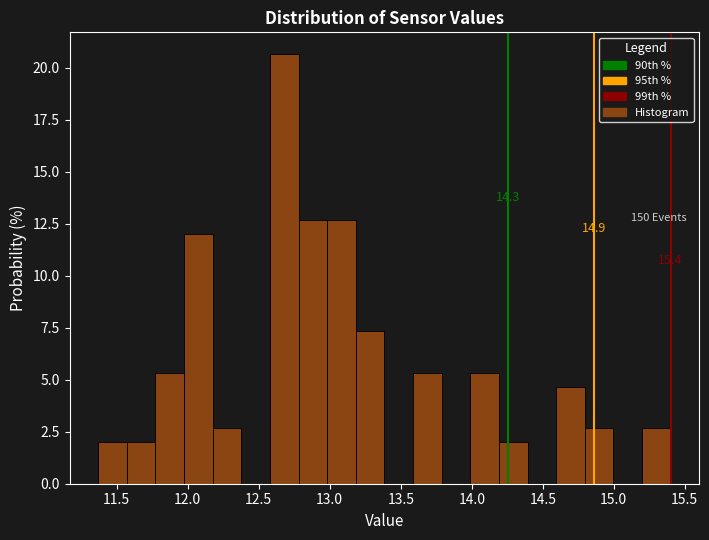

Which range on the x-axis has the tallest bar?

12.60 to 12.80